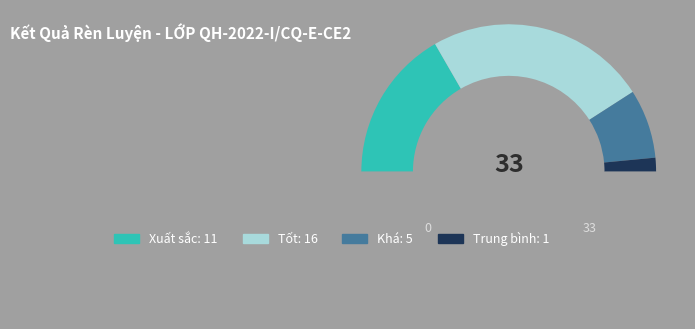

Count the number of slices in the pie.

5